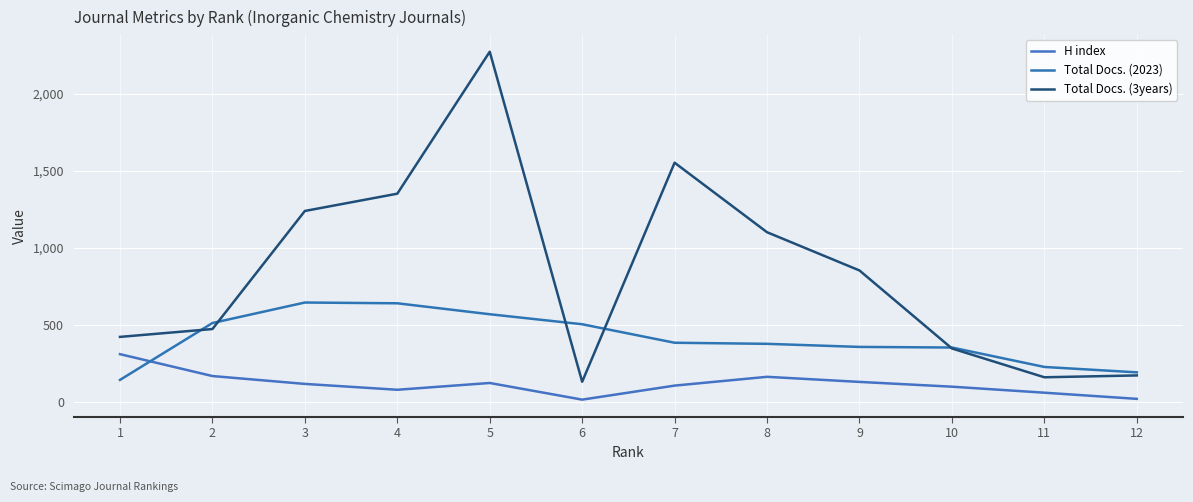

What is the total value across all series at 12?

390